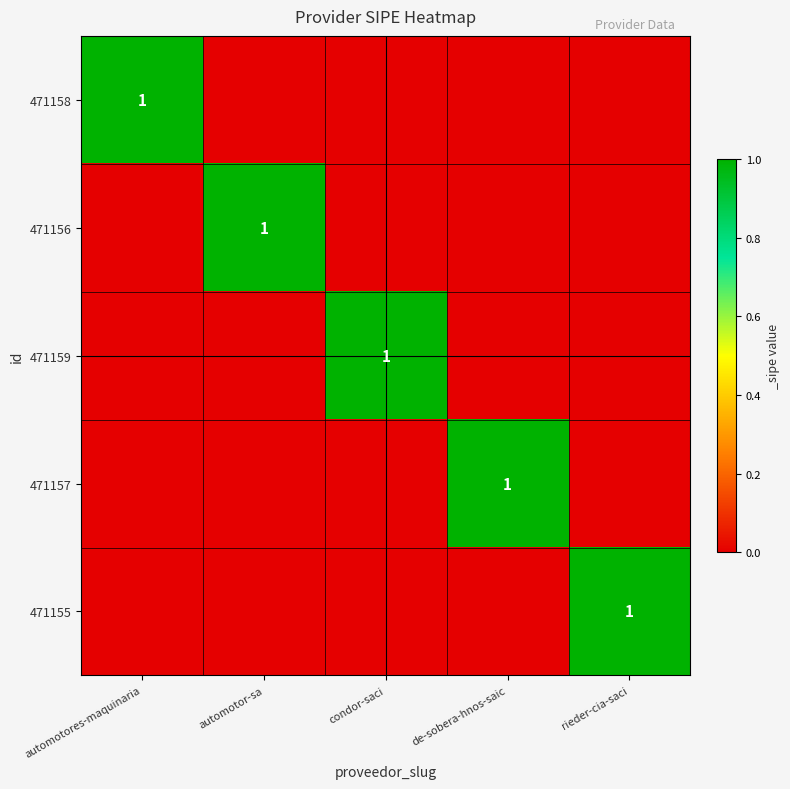

True or false: 471157 has a value of 2 at de-sobera-hnos-saic.

False